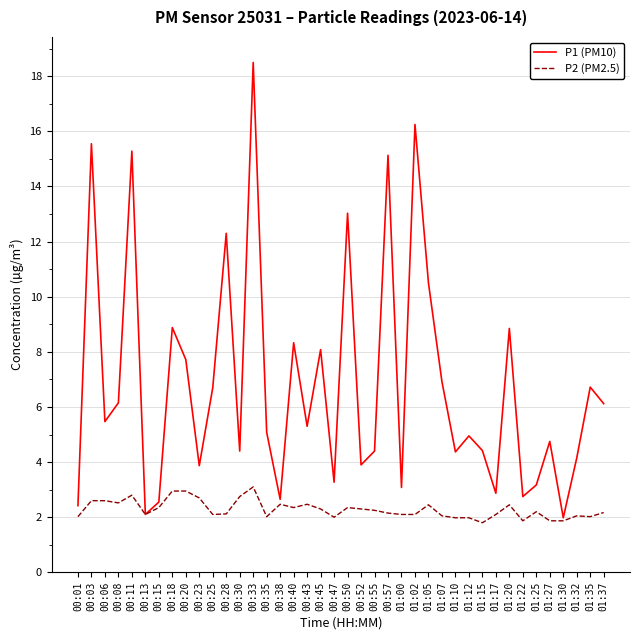

What position from the right is 00:30?

28